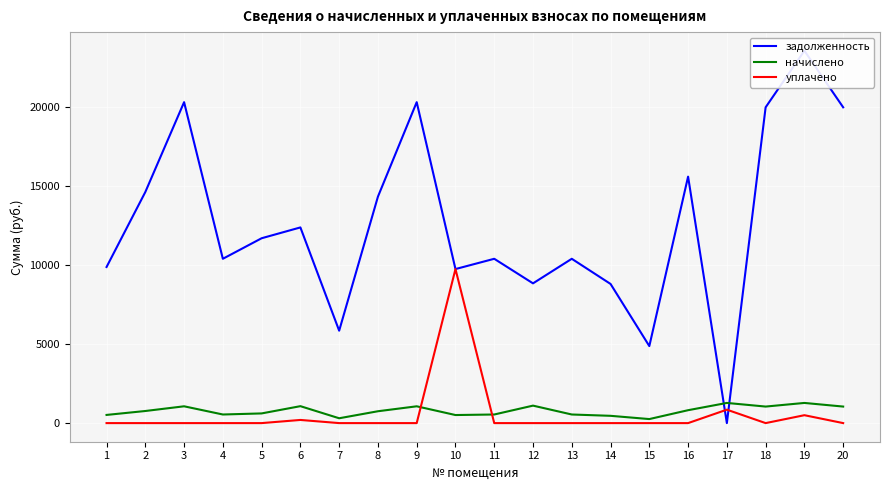

Where is the first local maximum for задолженность?

3